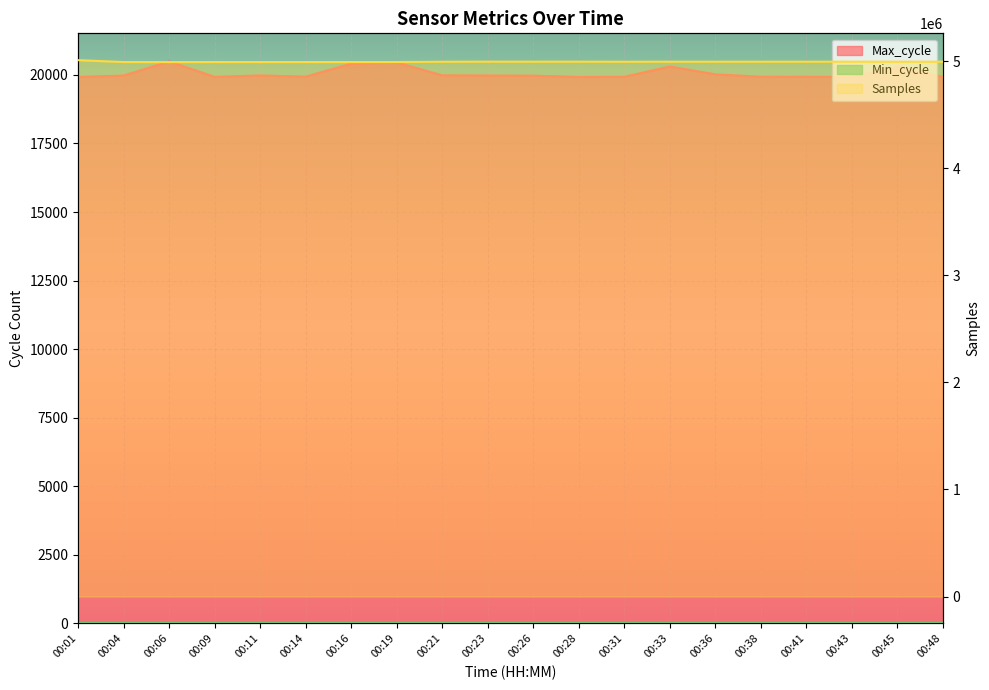

Which label corresponds to the smallest value in the chart?

00:48